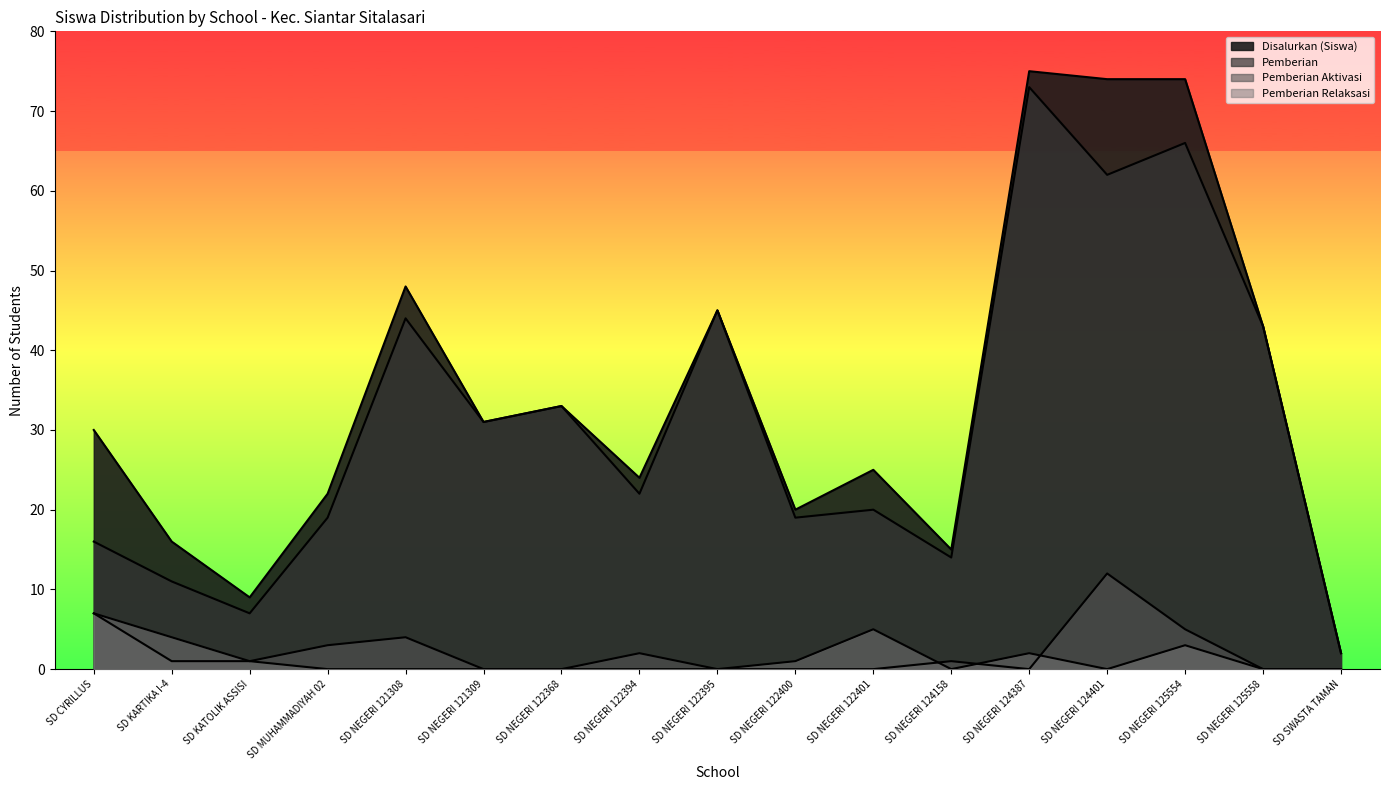

How many data points does each series have?

17